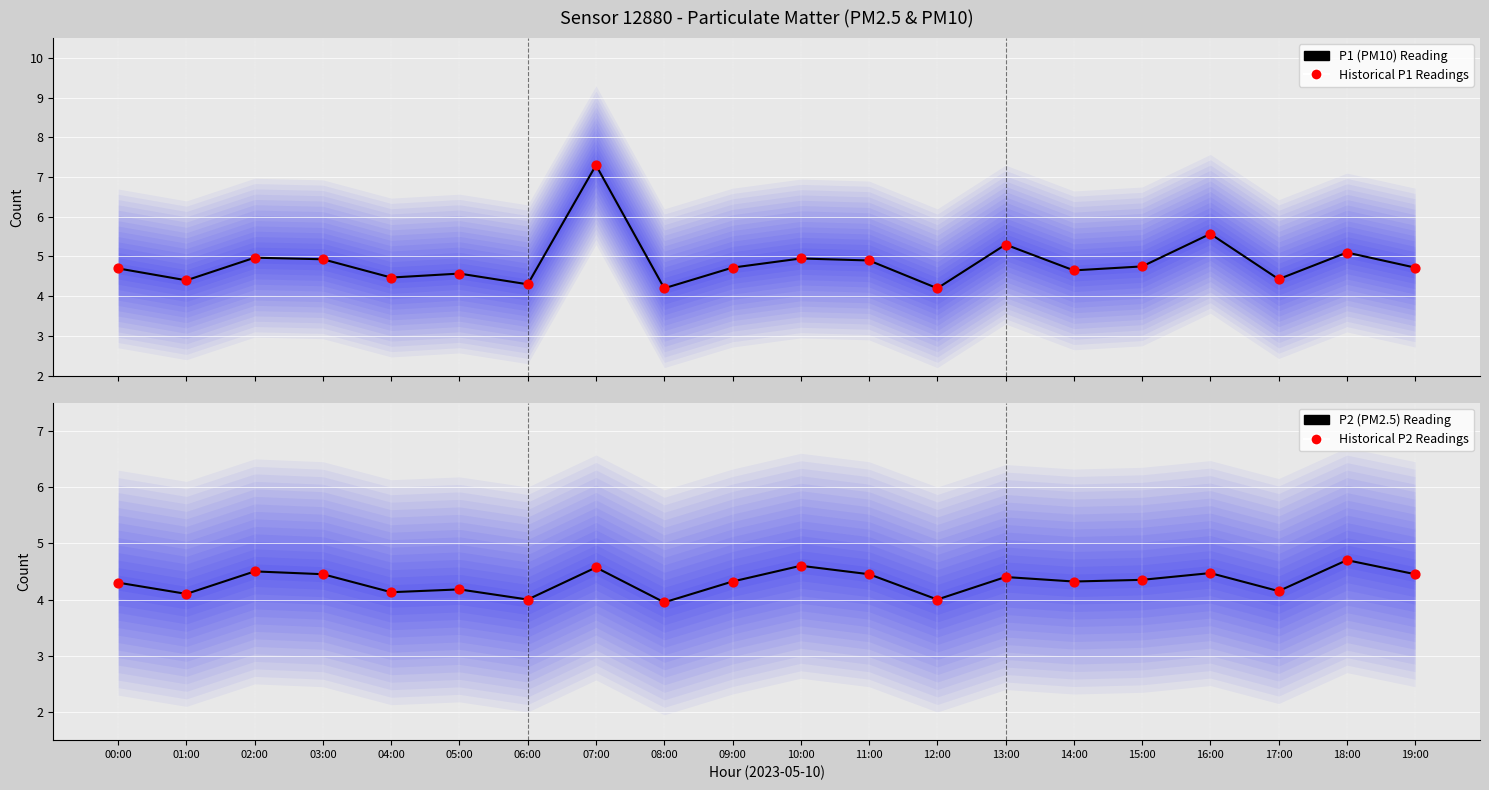

Which series has the largest Y range (max minus min)?

P1 (PM10) Reading